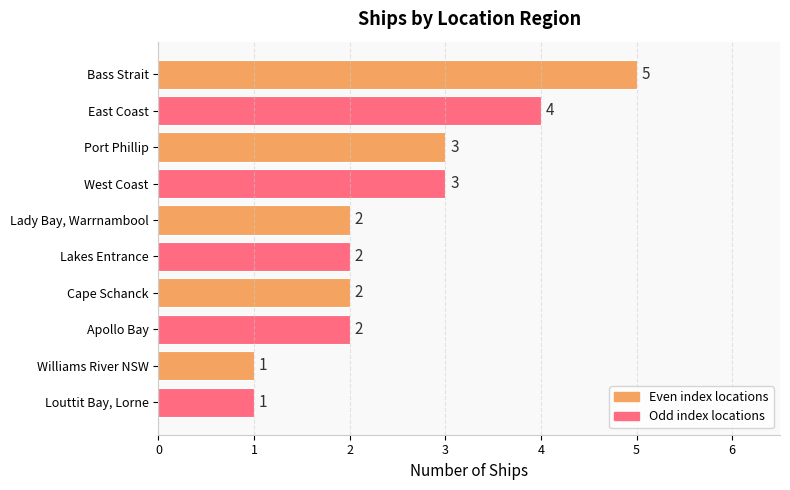

Count the values in the range 2 to 3.

6